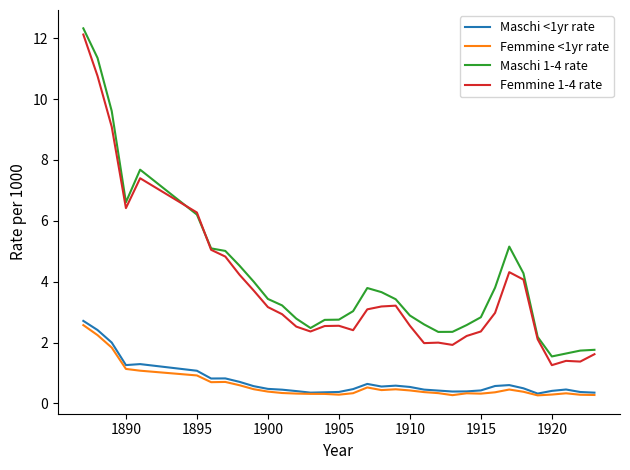

What is the minimum value shown in the chart?

0.3